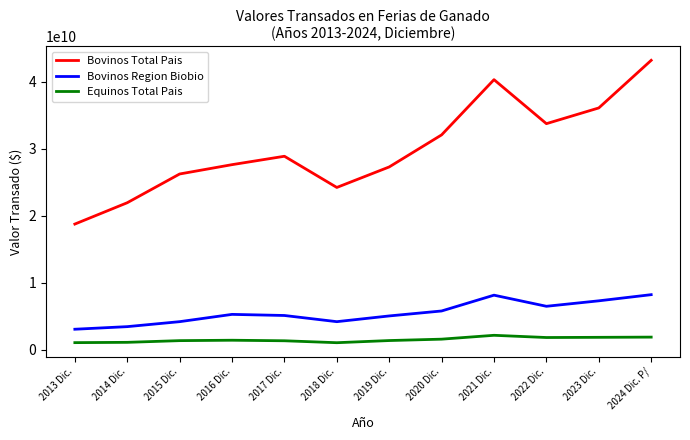

How many lines are shown in the chart?

3